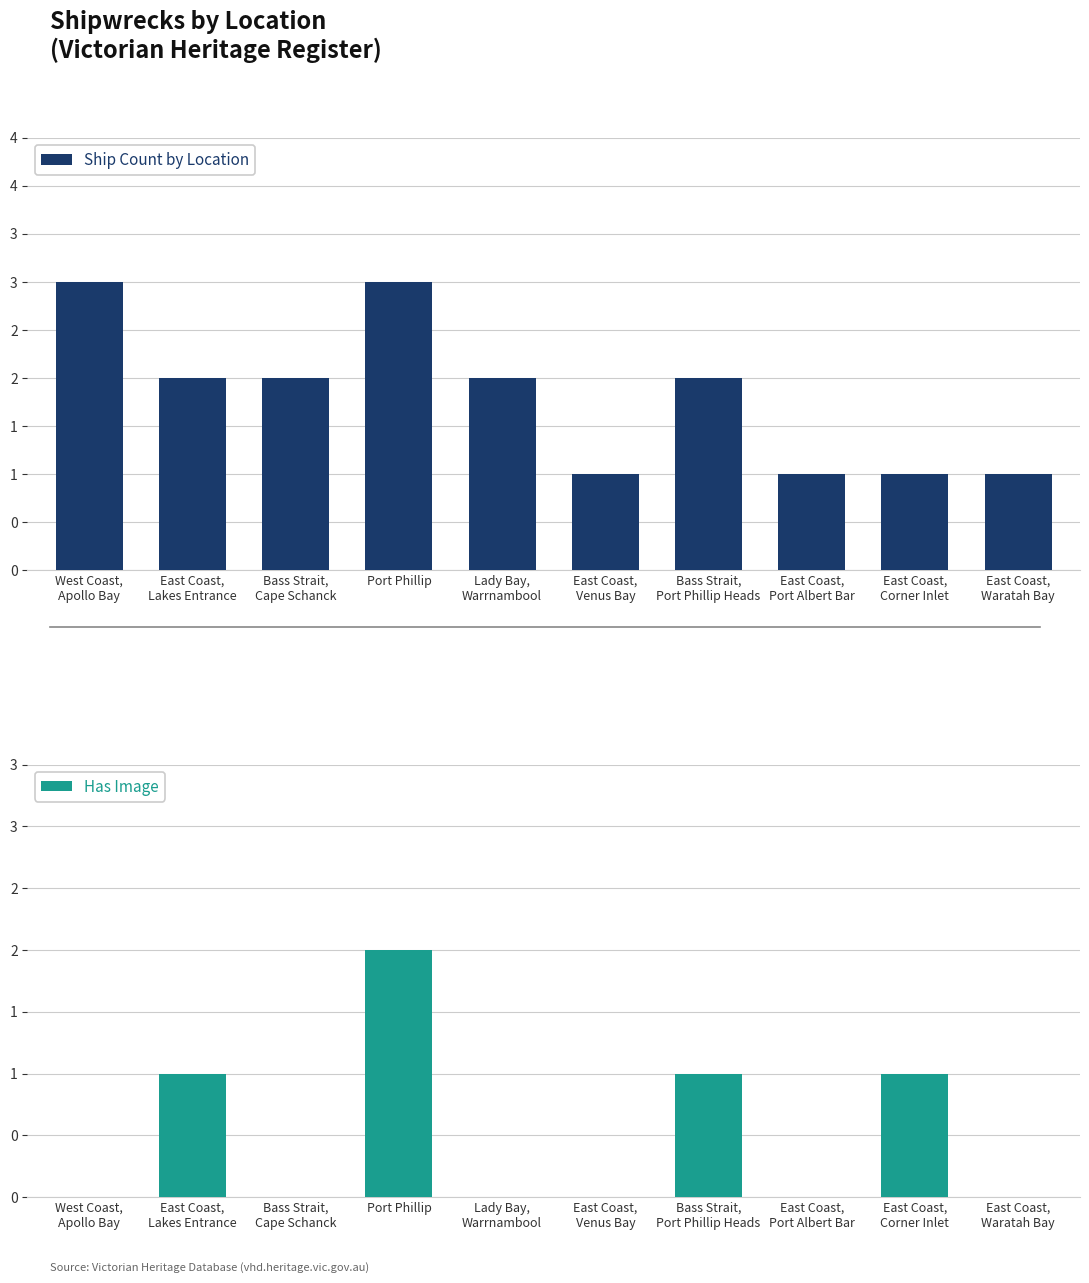

What are all the series names shown in the legend?

Ship Count by Location, Has Image